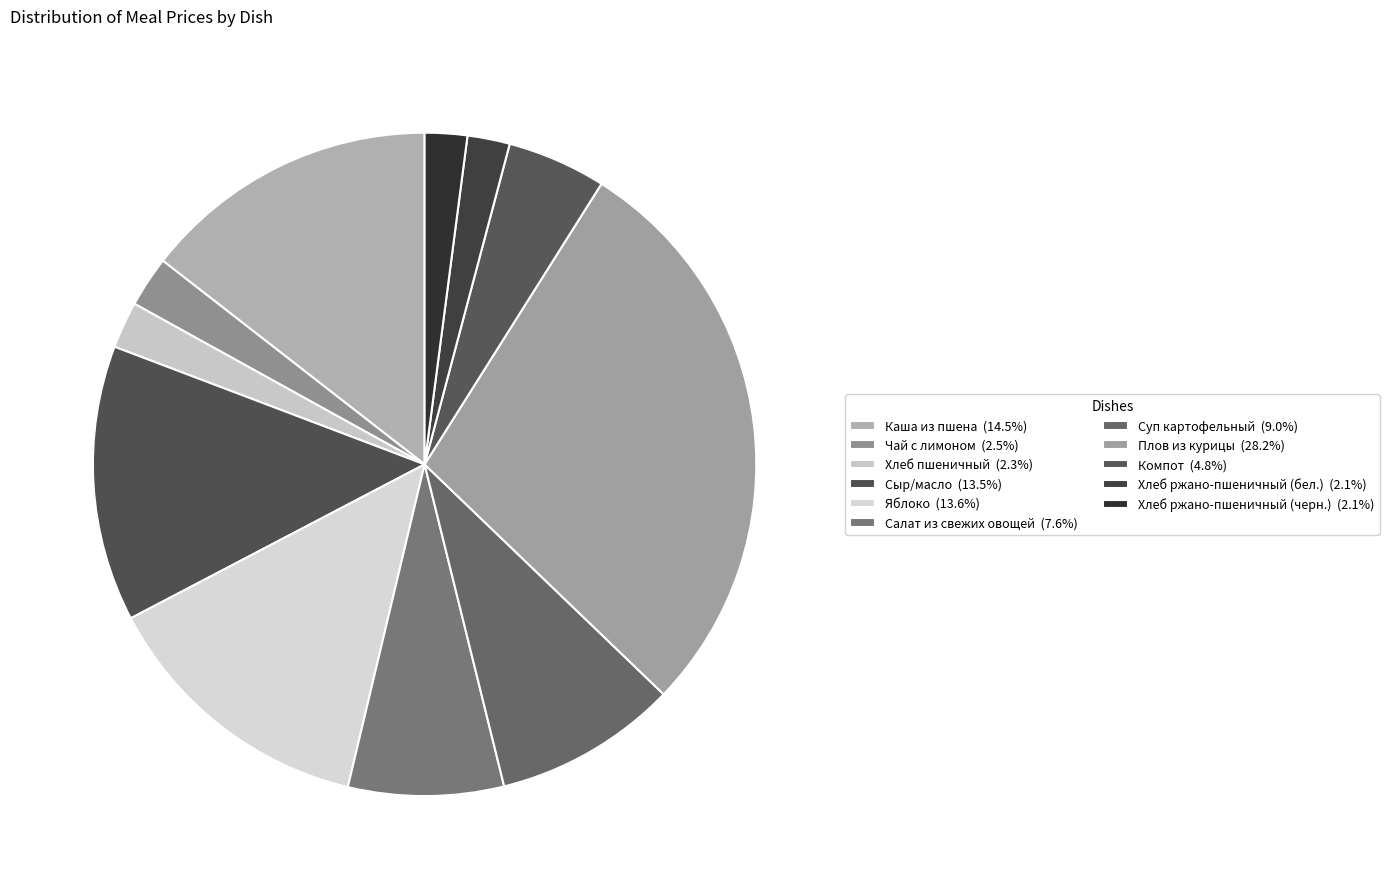

Is it true that Компот is 13% of the pie?

False